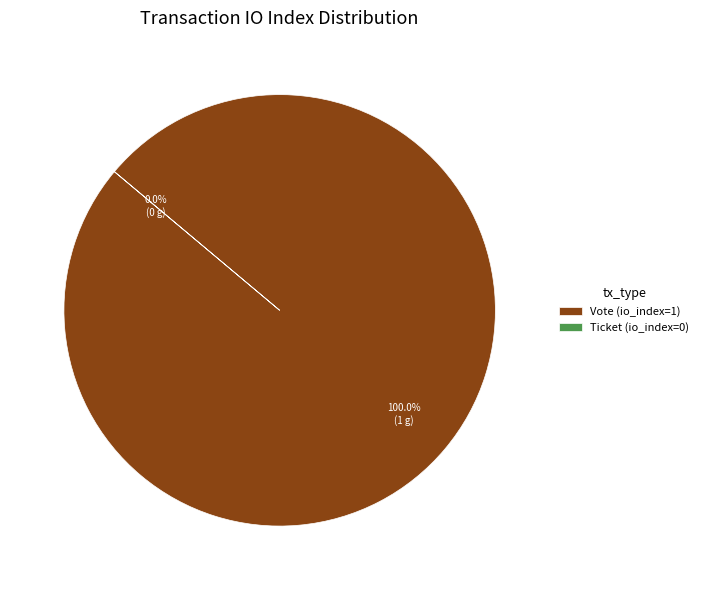

Is the sum of Vote (io_index=1) and Ticket (io_index=0) greater than half?

Yes